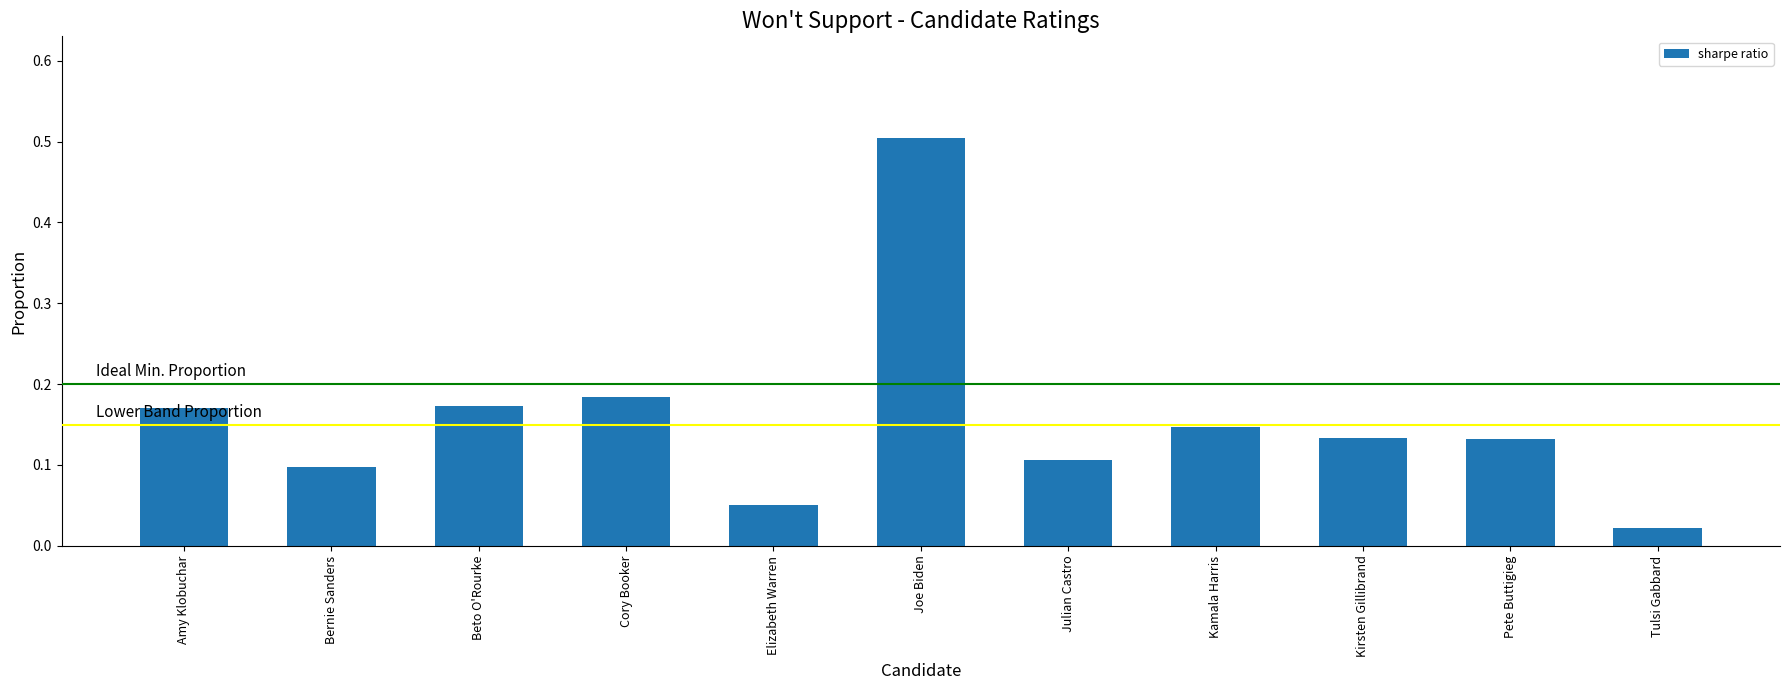

Which category has the lowest value across all series?

Tulsi Gabbard